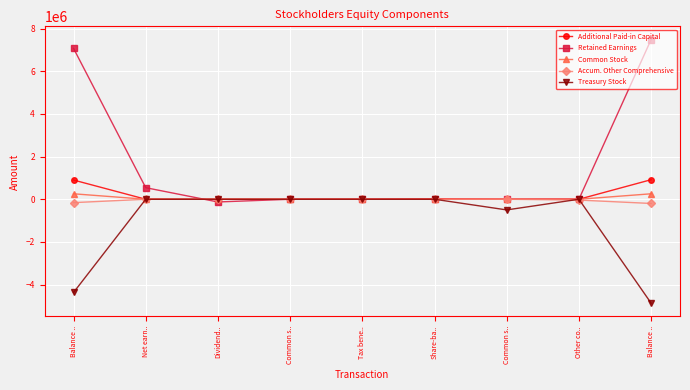

The value of Additional Paid-in Capital at Other co.. is 0. True or false?

True